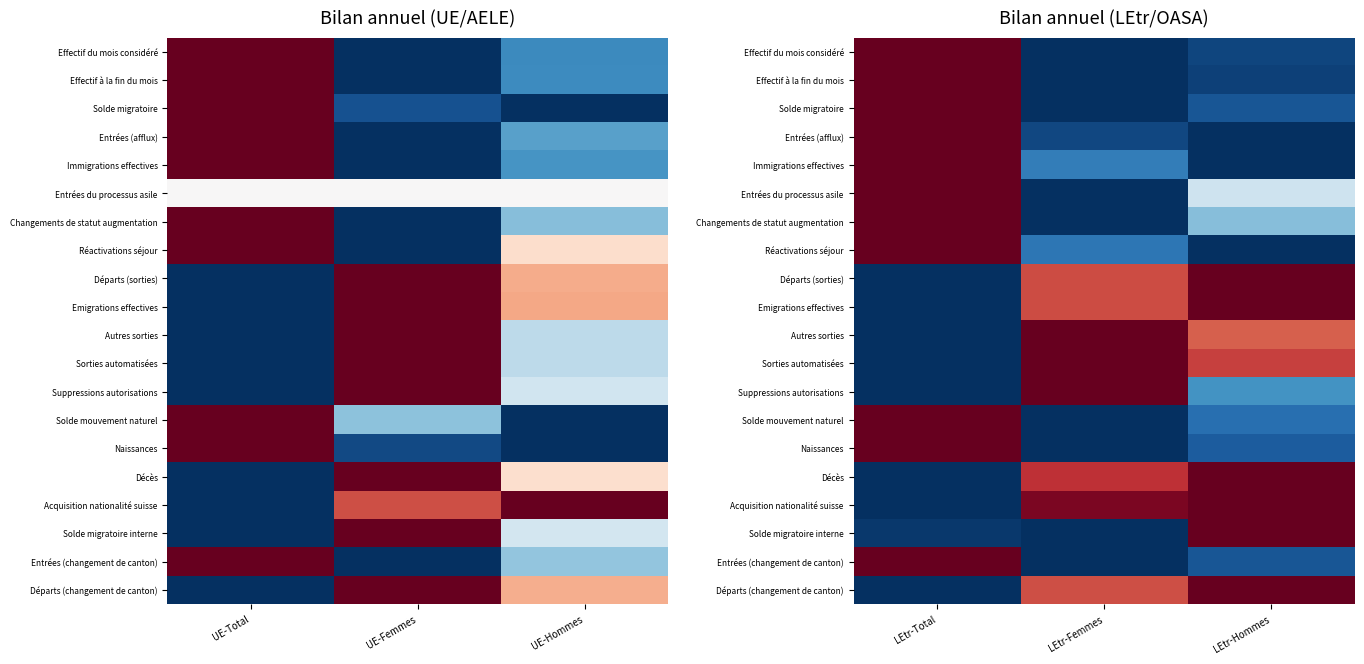

What is the total value across all series at LEtr-Femmes?

7.6